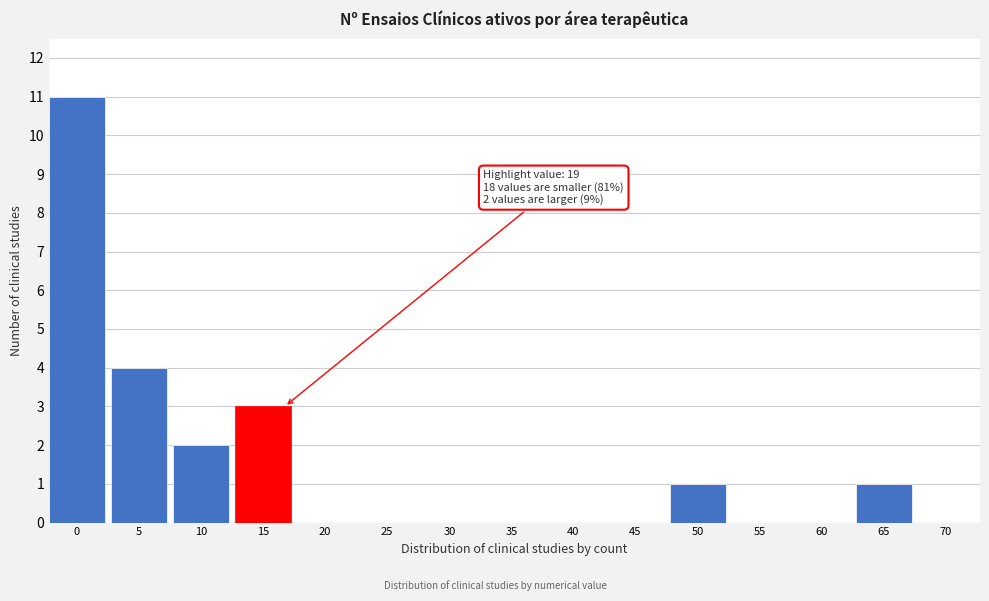

Reading left to right, list all the values displayed in this chart.

0=11	5=4	10=2	15=3	20=0	25=0	30=0	35=0	40=0	45=0	50=1	55=0	60=0	65=1	70=0